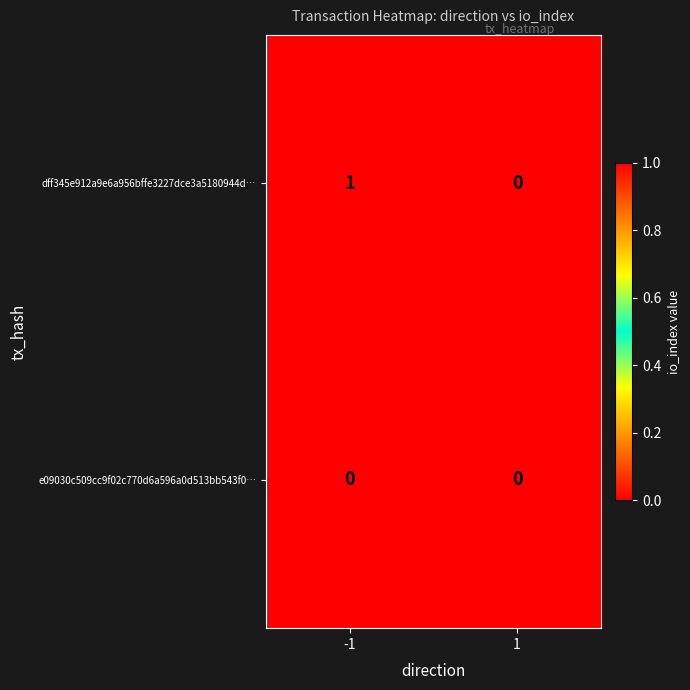

Between -1 and 1, which series saw the biggest shift?

dff345e912a9e6a956bffe3227dce3a5180944d…